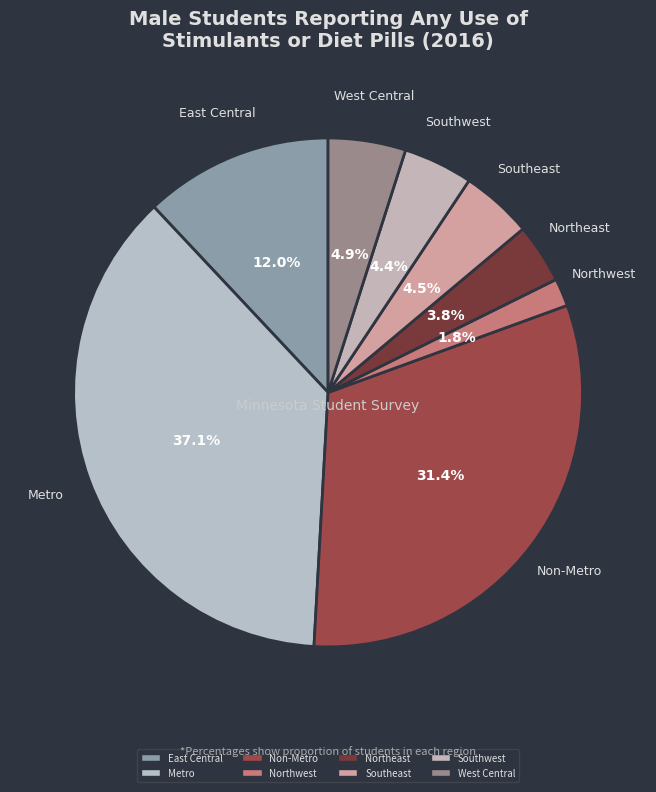

Which category has the smallest portion of the pie?

Northwest